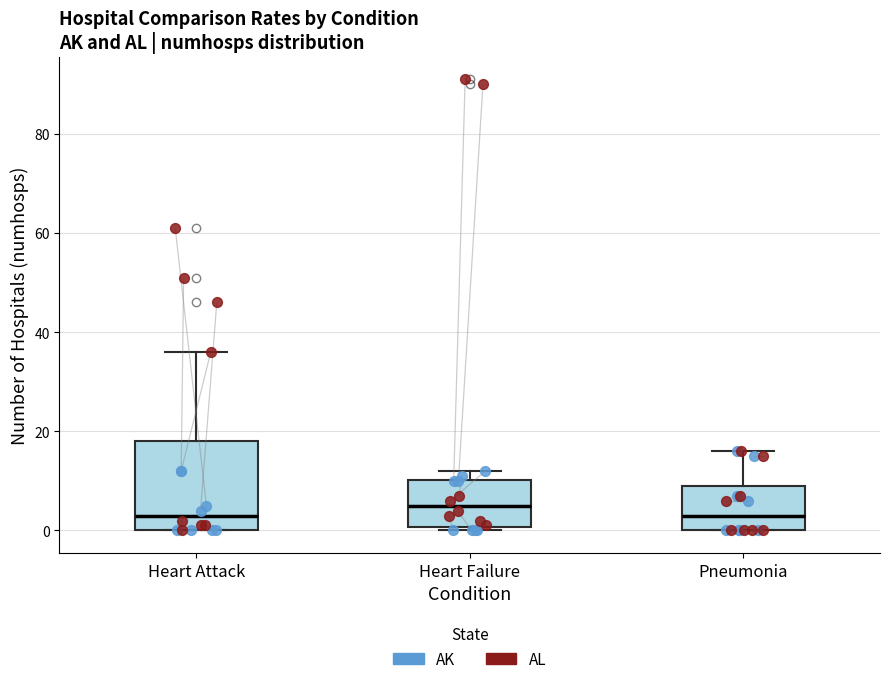

Reading left to right, read every box against the y-axis: the position of its median line, the range the box covers, and the ends of its whiskers. The values are not printed on the chart, so give them approximately, as read against the axis.

Heart Attack: median 4, box 0 to 18, whiskers 0 to 36
Heart Failure: median 6, box 0 to 10, whiskers 0 (just below the box's lower edge) to 12
Pneumonia: median 4, box 0 to 10, whiskers 0 to 16